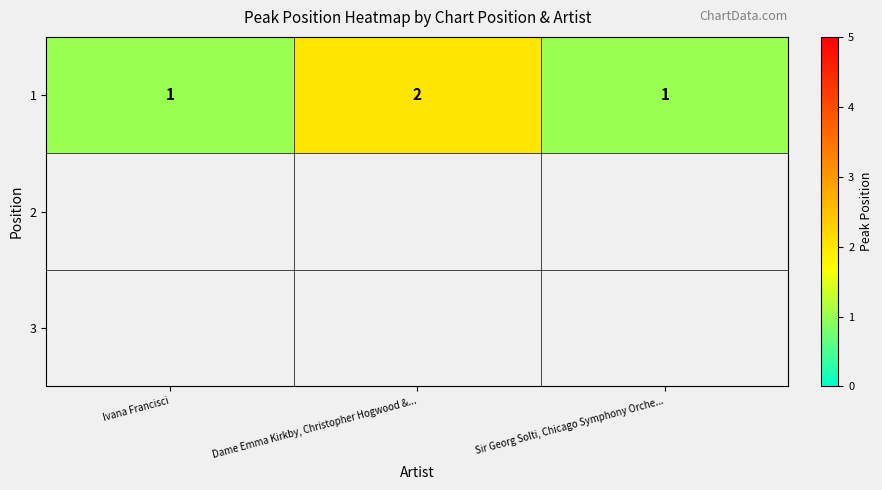

At which label is the value closest to 1?

Ivana Francisci